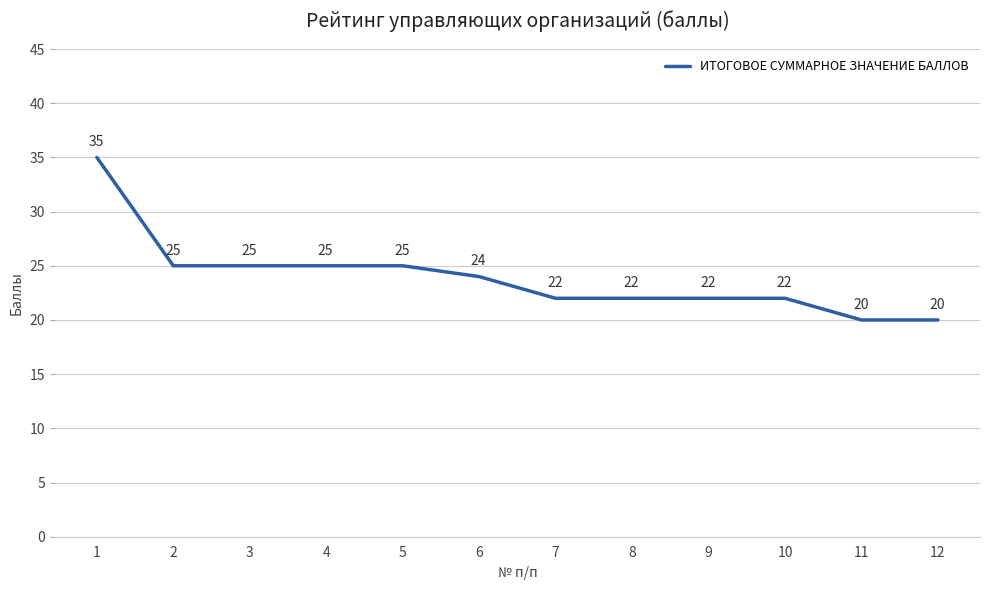

What is the sum of the values at 5 and 4?

50